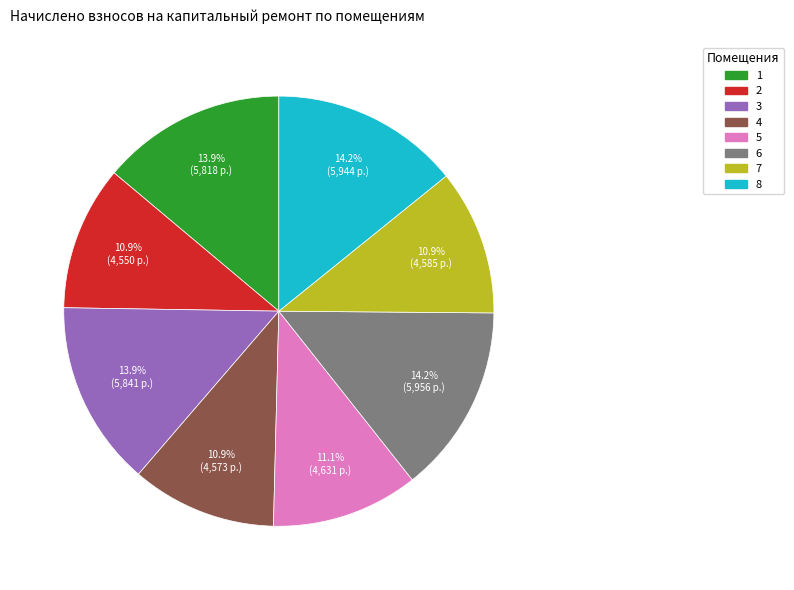

How many segments does this pie chart have?

8